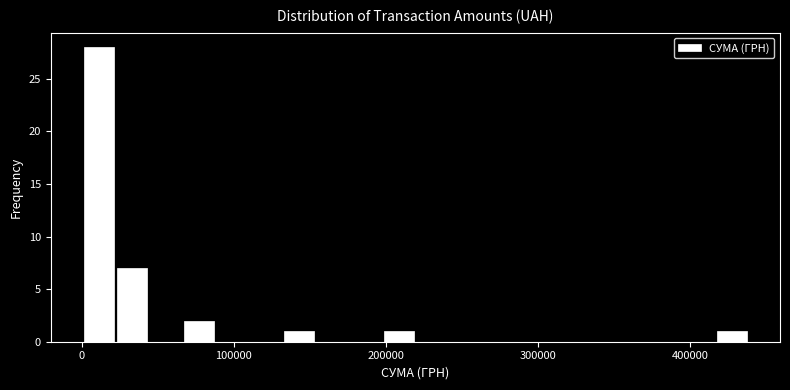

Read against the x-axis, roughly where is the centre of the tallest bar?

10000